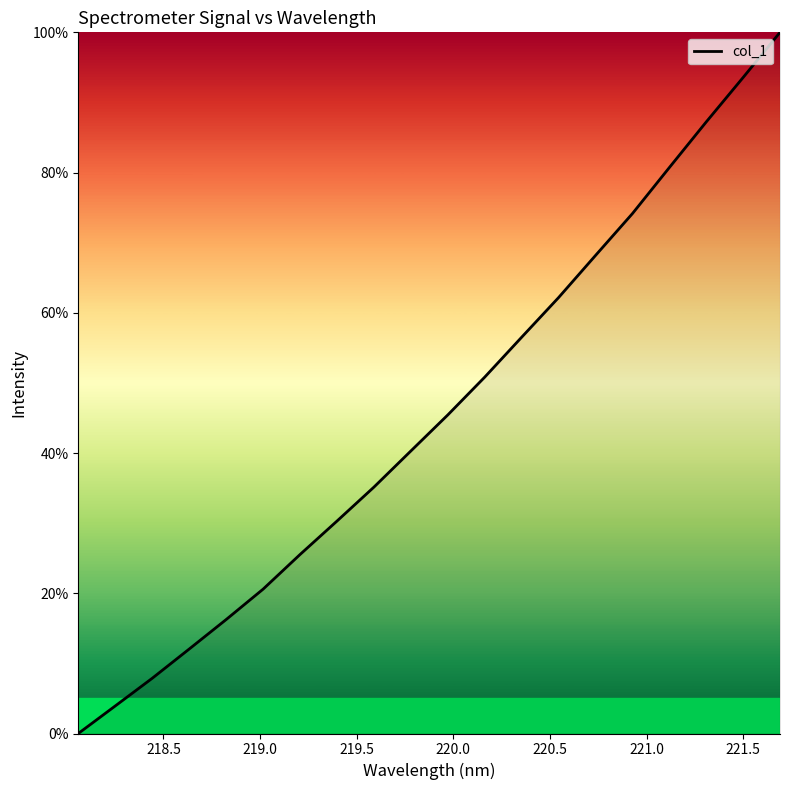

Is this an area chart (filled region under the line)?

No